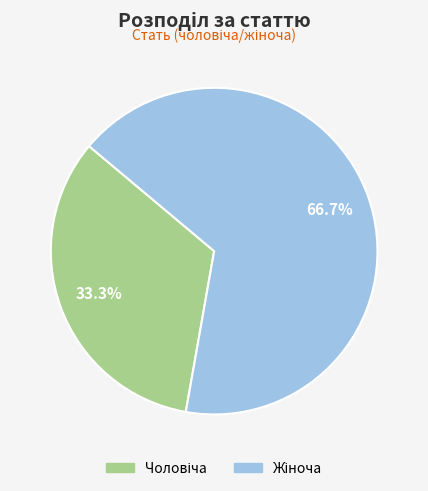

Is there a majority slice in this chart?

Yes